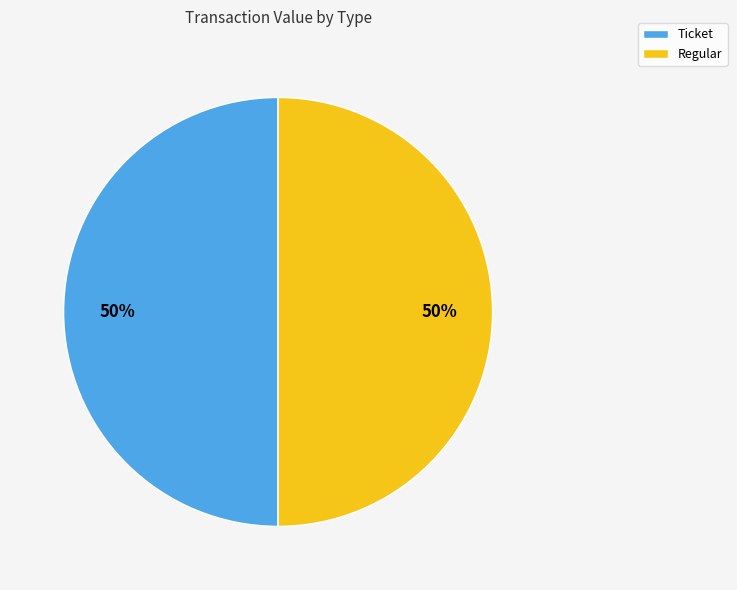

What is the ratio of the value at Ticket to the value at Regular?

1.0